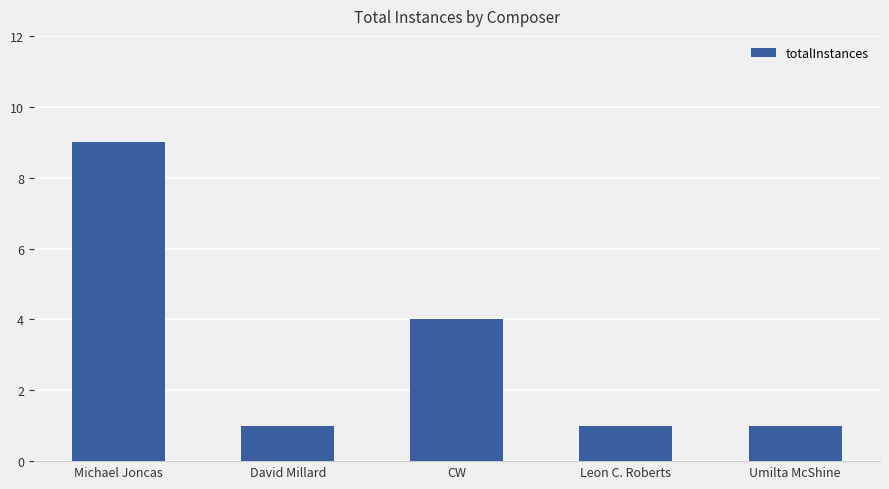

What is the label of the 1st bar from the right?

Umilta McShine